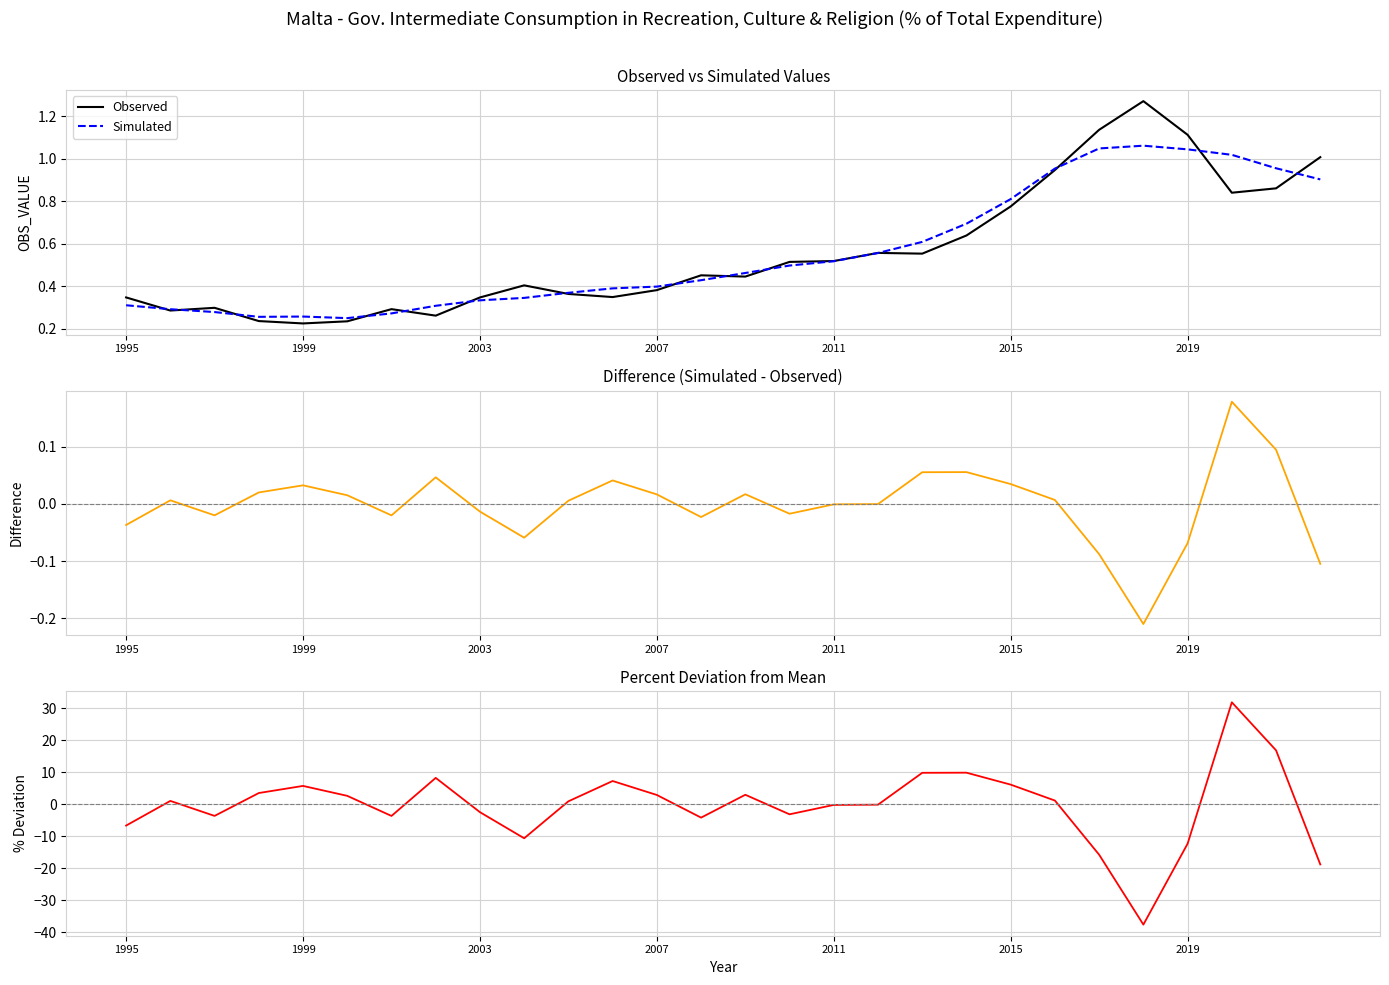

How many times do % Deviation from Mean and Difference (Simulated - Observed) cross each other?

14